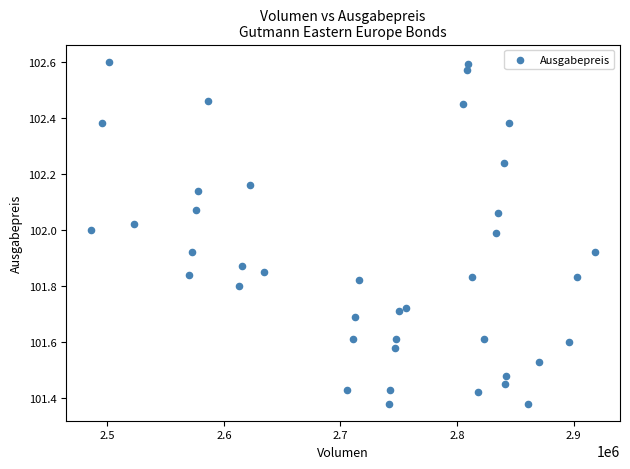

What is the range of Y values (max minus min)?

1.2